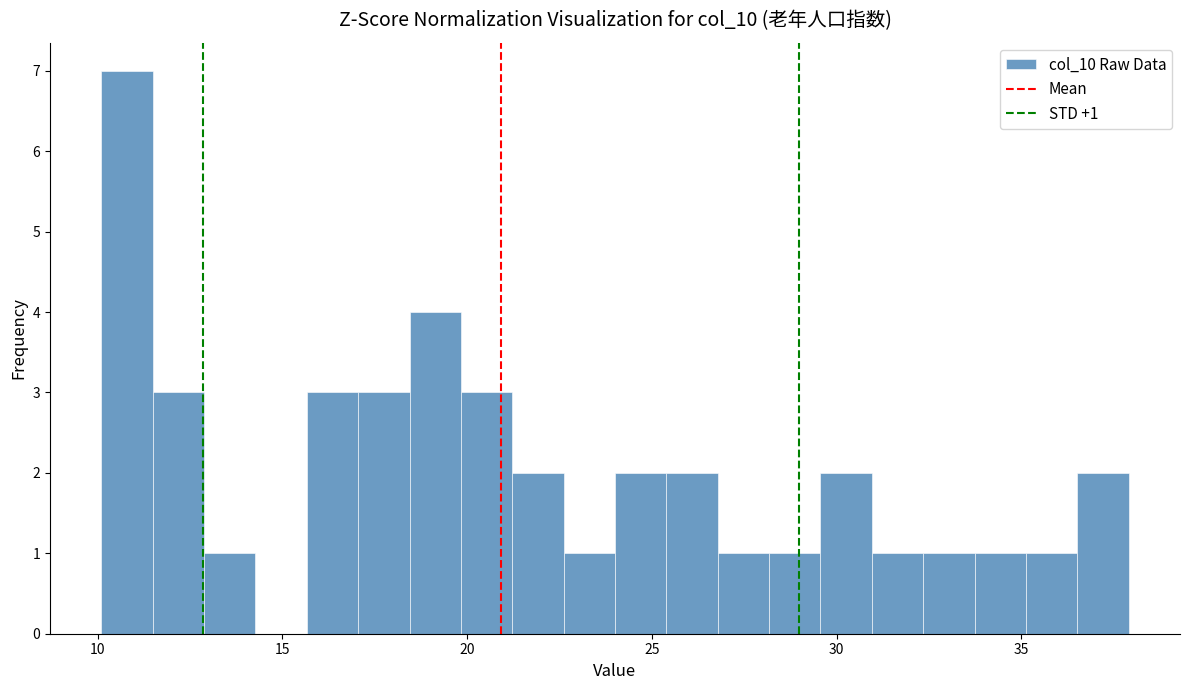

Read against the x-axis, roughly where is the centre of the tallest bar?

11.0